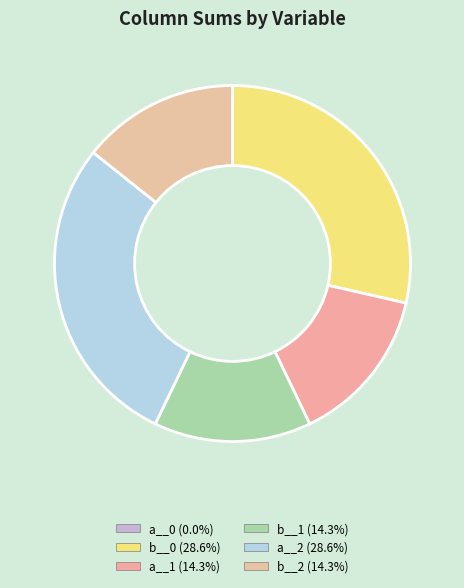

Is there a majority slice in this chart?

No